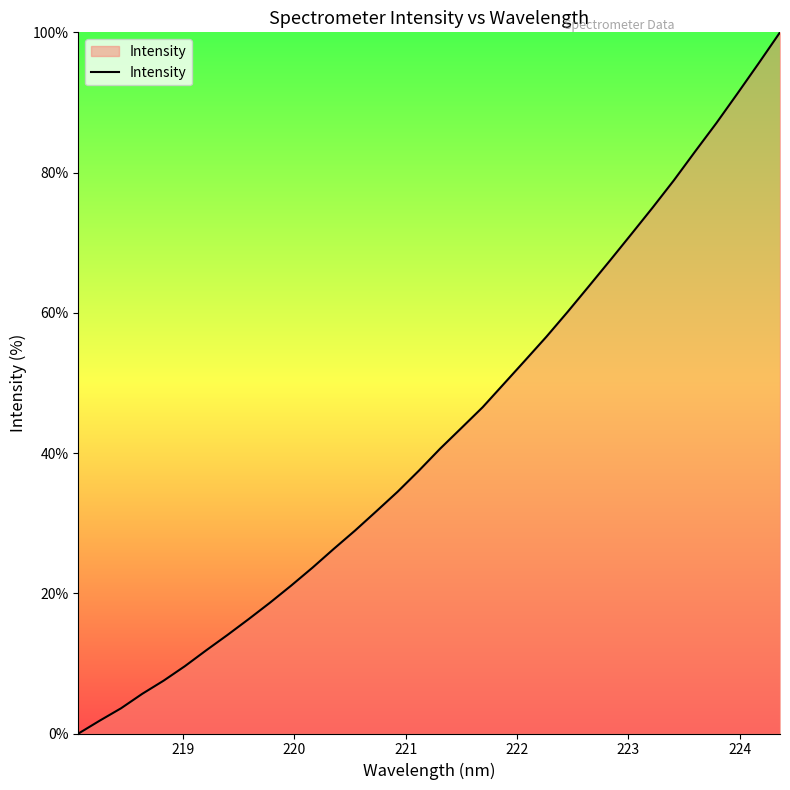

What is the difference between the maximum and minimum values?

100.0